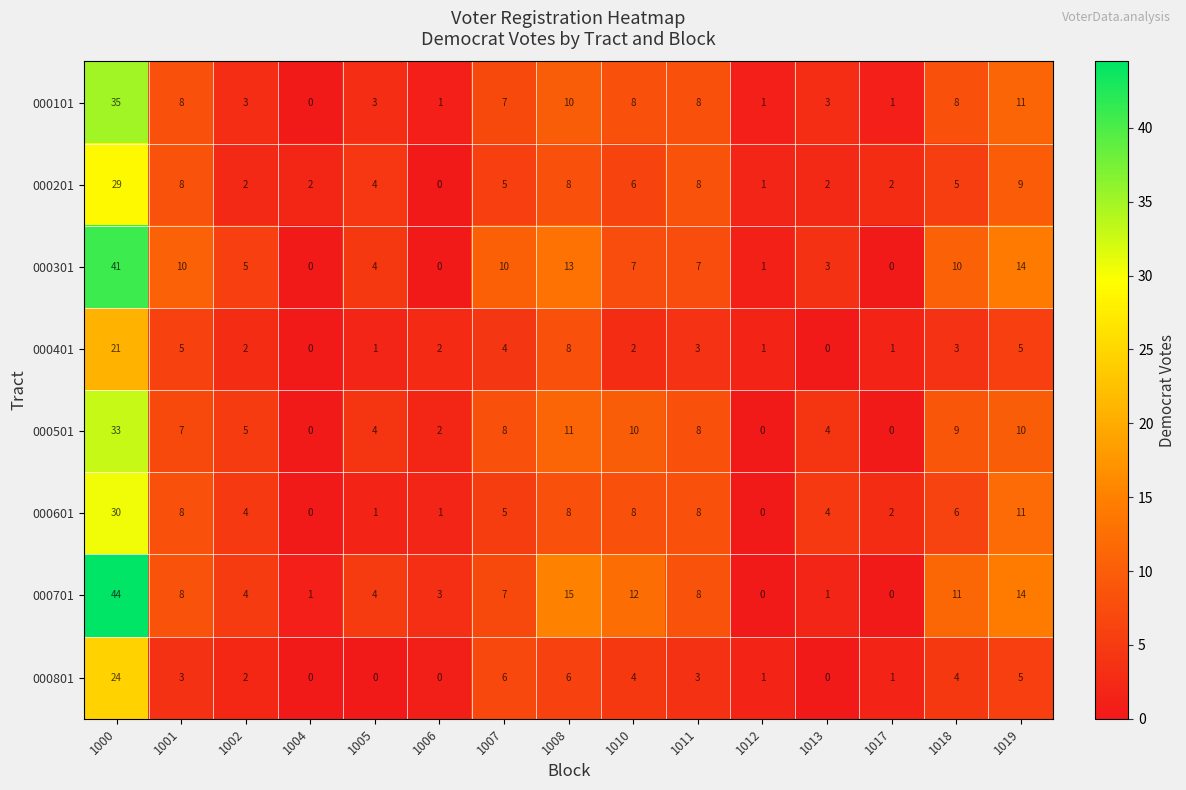

True or false: 000701 has a value of 4 at 1002.

True